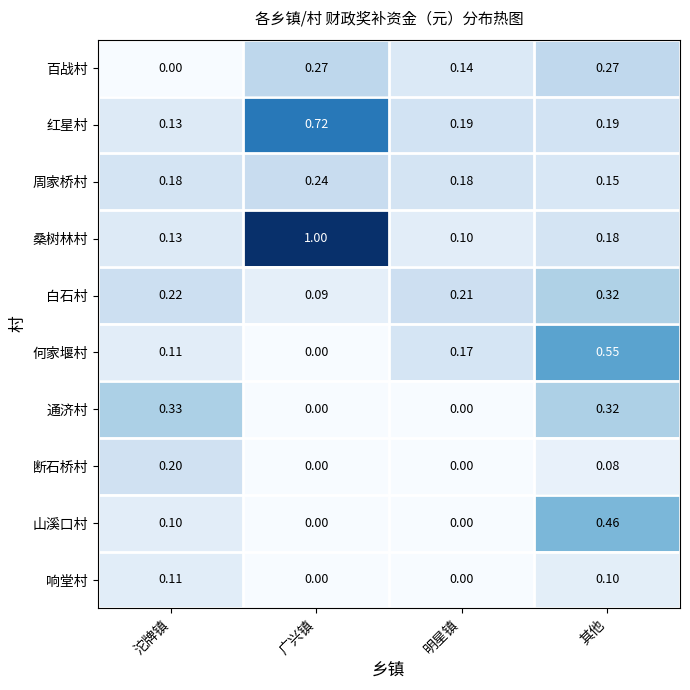

At which label does 通济村 reach its peak?

沱牌镇